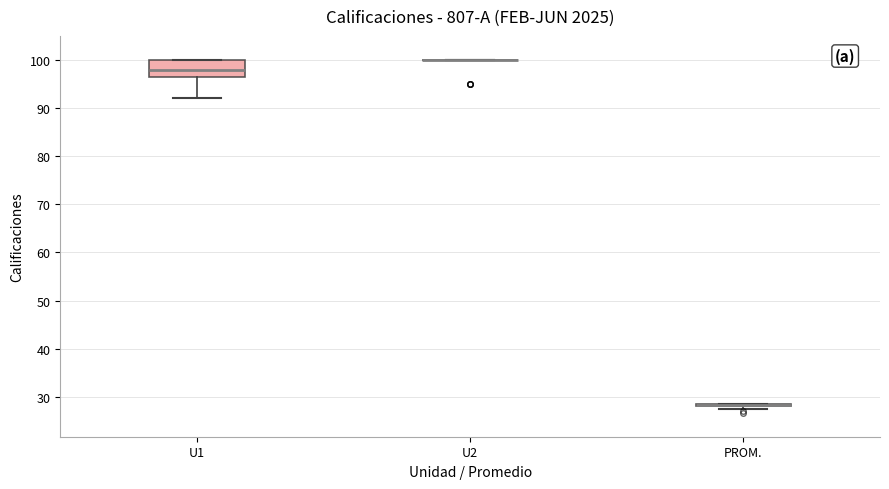

Which box is the tallest, from its lower edge to its upper edge?

U1